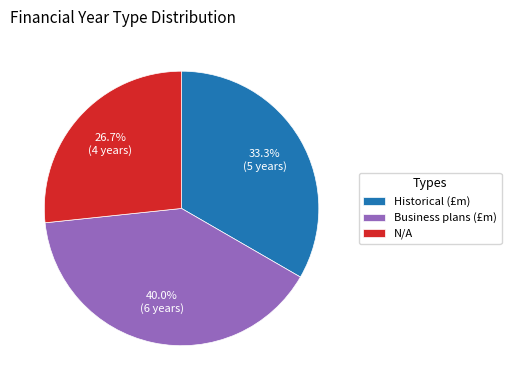

Is it true that Business plans (£m) is 40% of the pie?

True